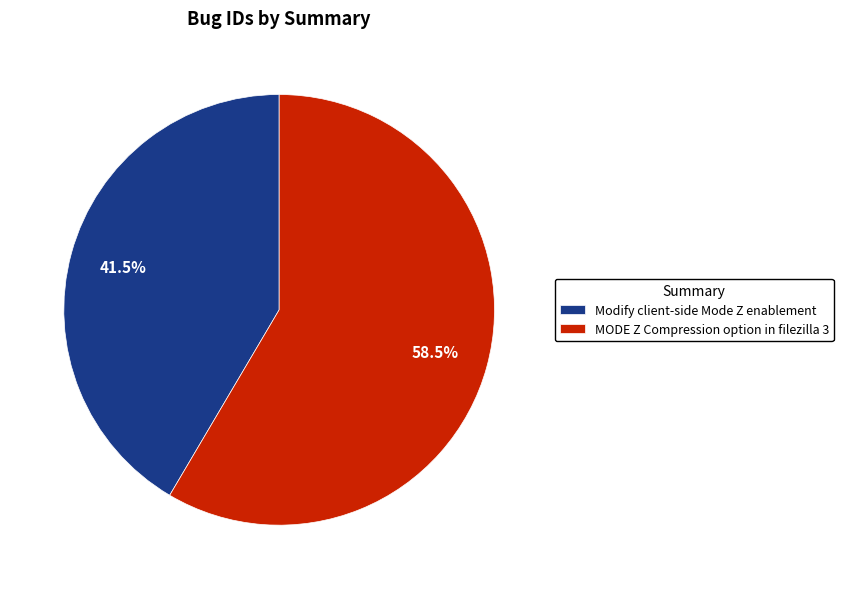

Which category has the smallest portion of the pie?

Modify client-side Mode Z enablement